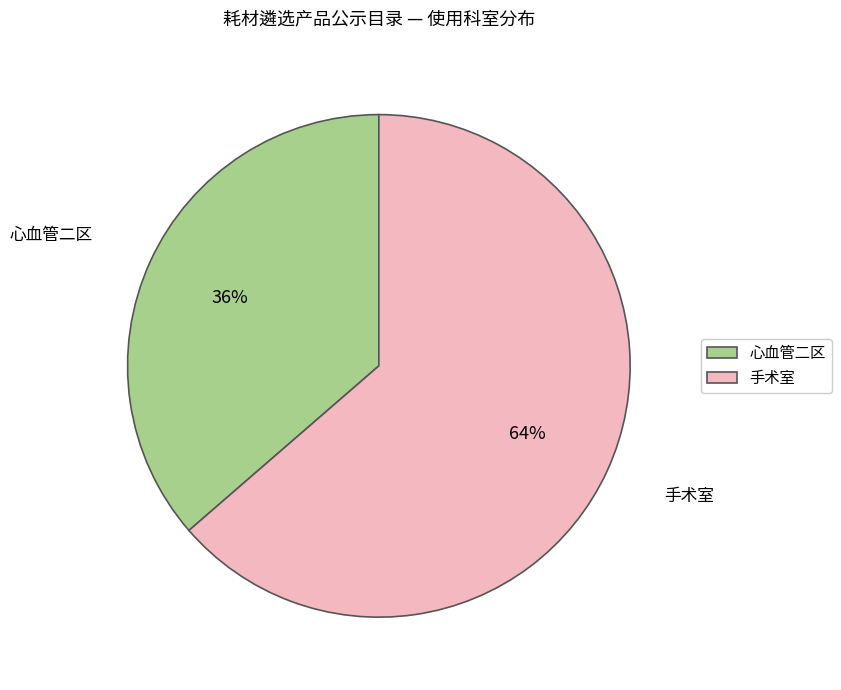

Do 心血管二区 and 手术室 together represent more than half of the pie?

Yes